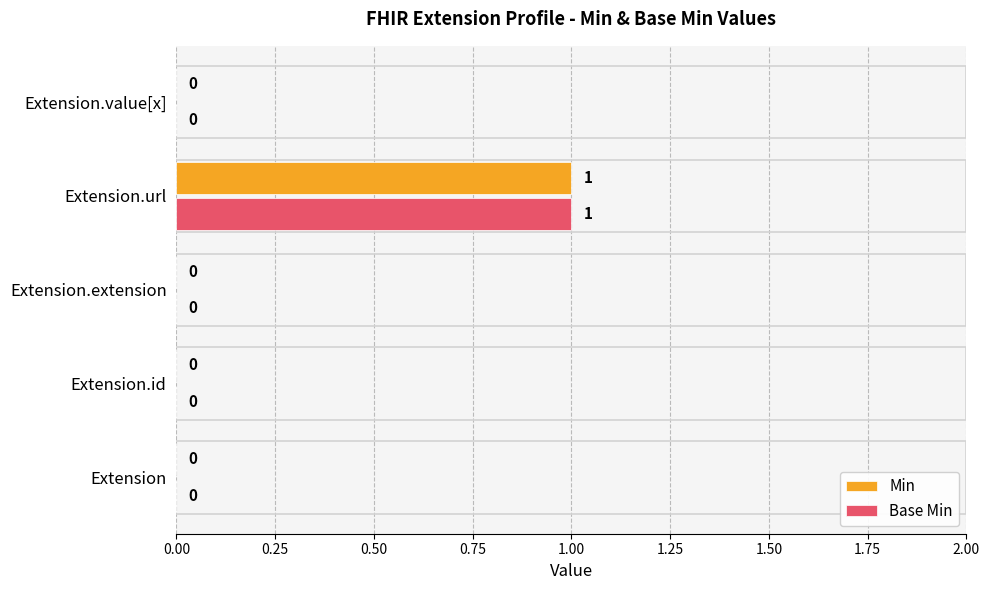

How many Min values are between 0 and 1?

5